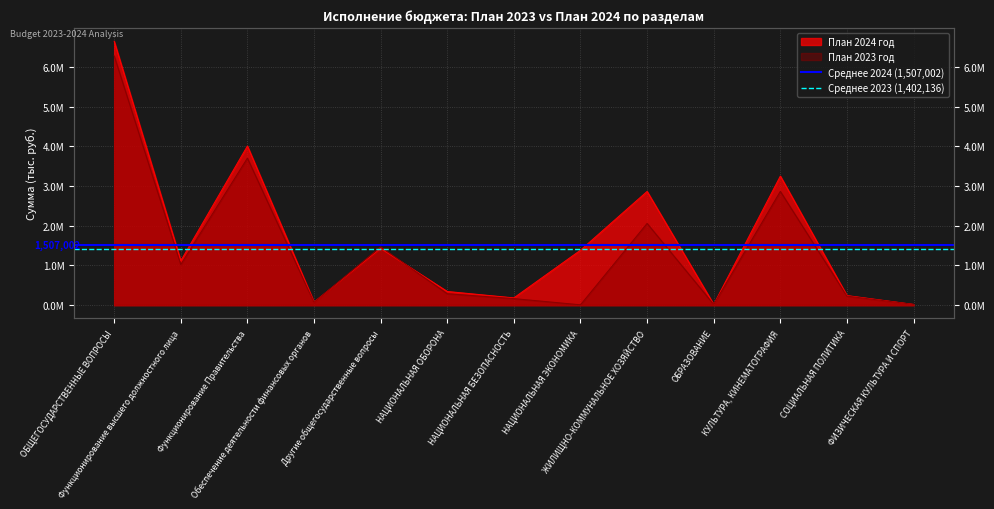

What is the spread (max minus min) of values at ОБЩЕГОСУДАРСТВЕННЫЕ ВОПРОСЫ?

104865.7